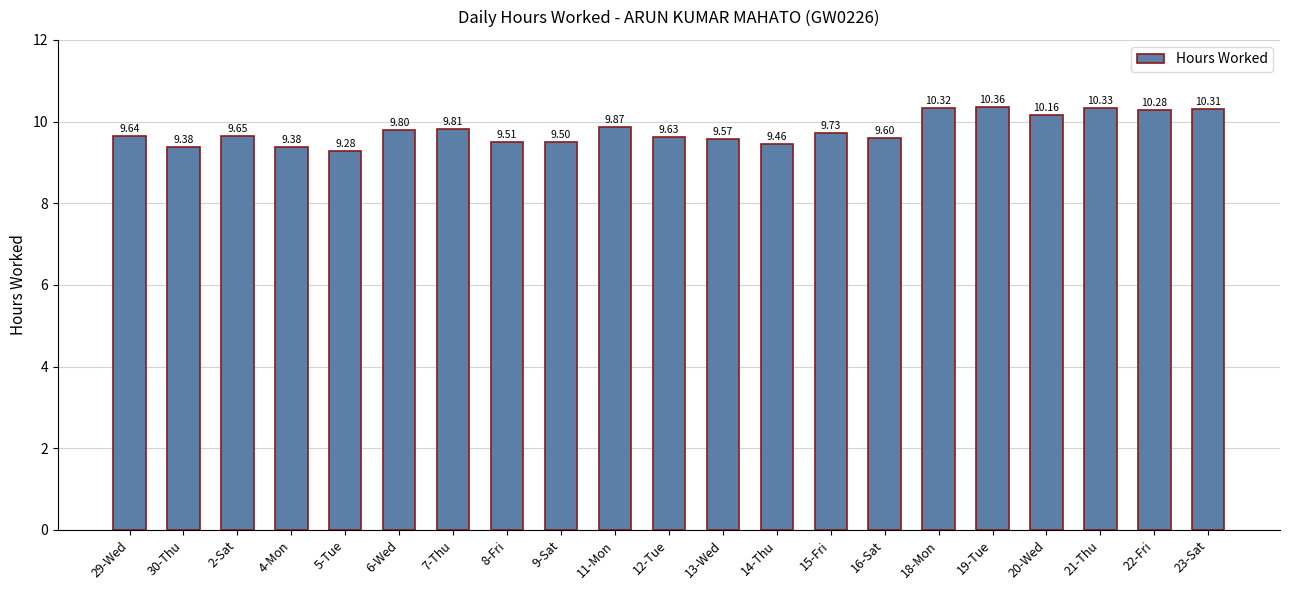

What is the smallest value displayed?

9.3